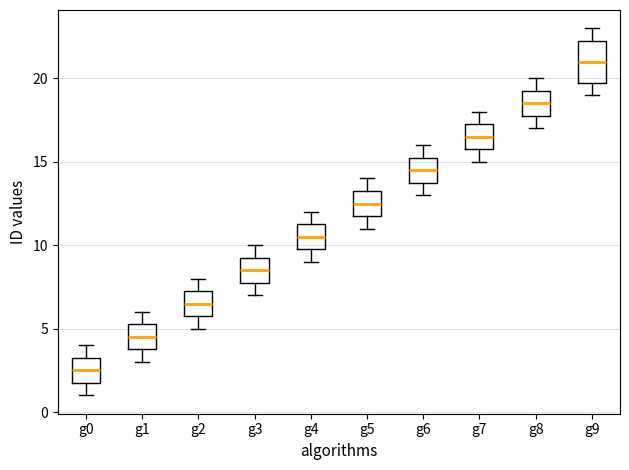

Reading left to right, transcribe this box plot: for each box, give where its median line is, the range the box spans, and where its two whiskers end, as read against the y-axis. The values are not printed on the chart, so give them approximately, as read against the axis.

g0: median 2.5, box 2.0 to 3.5, whiskers 1.0 to 4.0
g1: median 4.5, box 4.0 to 5.5, whiskers 3.0 to 6.0
g2: median 6.5, box 6.0 to 7.5, whiskers 5.0 to 8.0
g3: median 8.5, box 8.0 to 9.5, whiskers 7.0 to 10.0
g4: median 10.5, box 10.0 to 11.5, whiskers 9.0 to 12.0
g5: median 12.5, box 12.0 to 13.5, whiskers 11.0 to 14.0
g6: median 14.5, box 14.0 to 15.5, whiskers 13.0 to 16.0
g7: median 16.5, box 16.0 to 17.5, whiskers 15.0 to 18.0
g8: median 18.5, box 18.0 to 19.5, whiskers 17.0 to 20.0
g9: median 21.0, box 20.0 to 22.5, whiskers 19.0 to 23.0